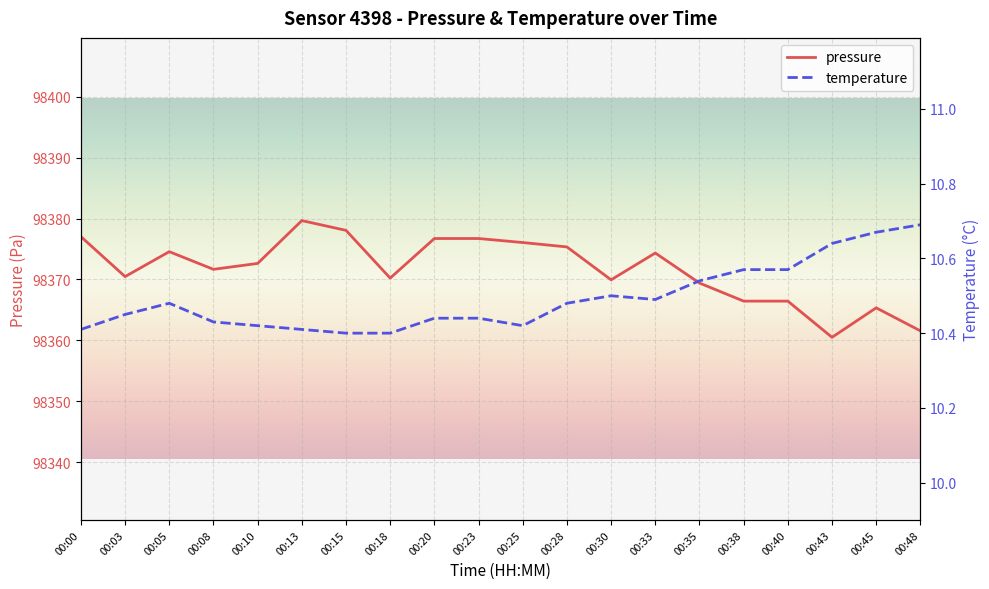

Between 00:13 and 00:15, which is larger?

00:13